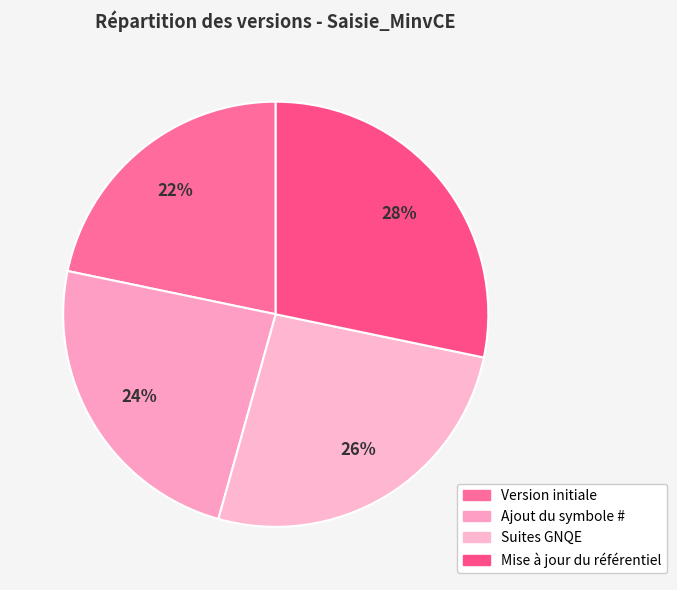

What percentage is the Suites GNQE slice, to the nearest percent?

26%